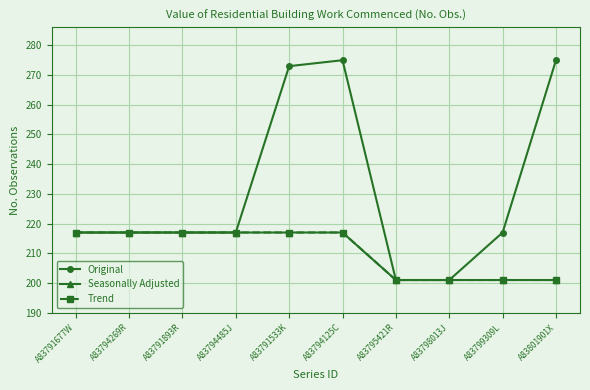

Rank the categories by Original value from highest to lowest.

A83794125C, A83801901X, A83791533K, A83791677W, A83794269R, A83791893R, A83794485J, A83799309L, A83795421R, A83798013J